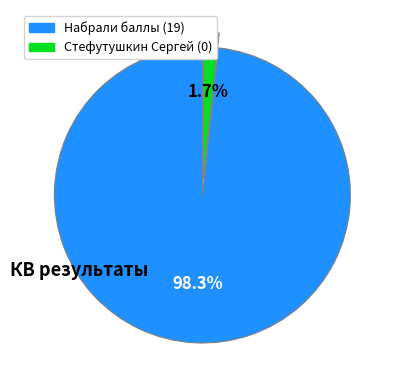

Is there any slice that represents more than half of the pie?

Yes